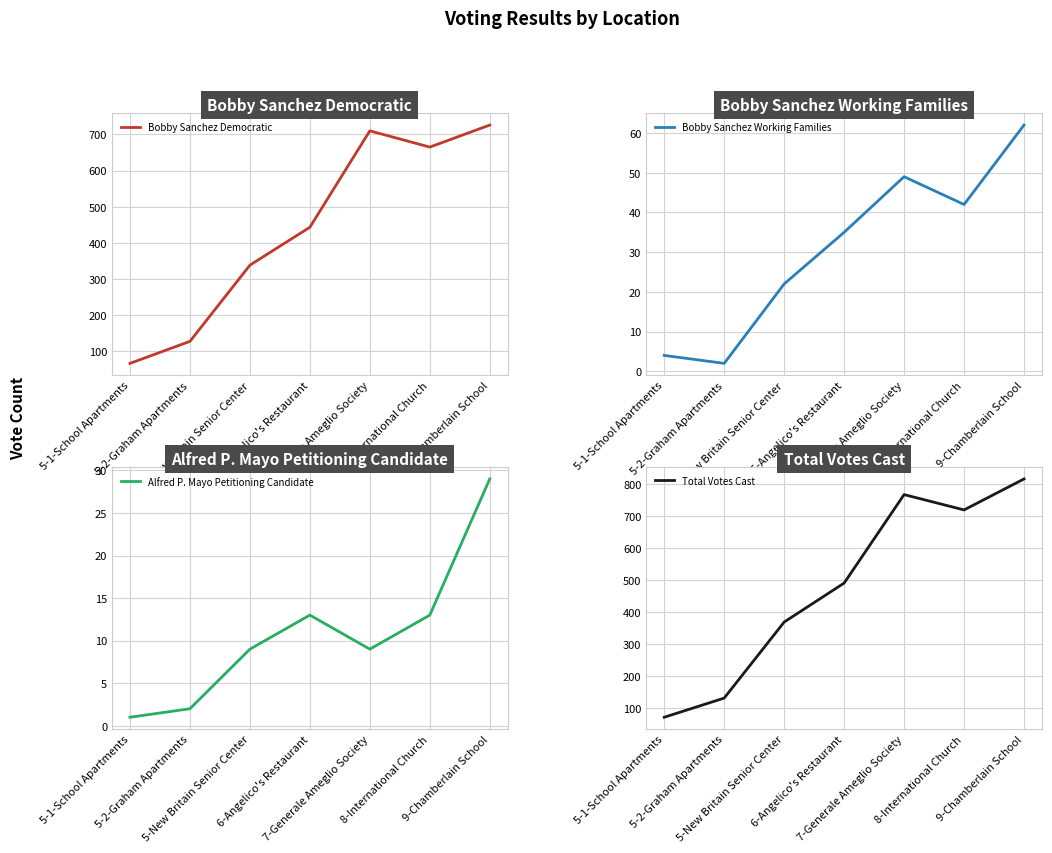

What is the sum of all Alfred P. Mayo Petitioning Candidate values?

76